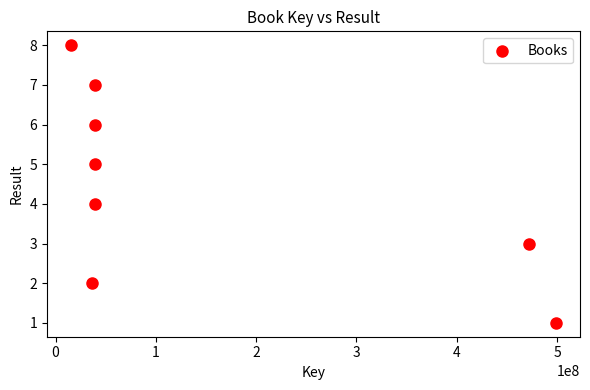

What is the range of X values (max minus min)?

483078896